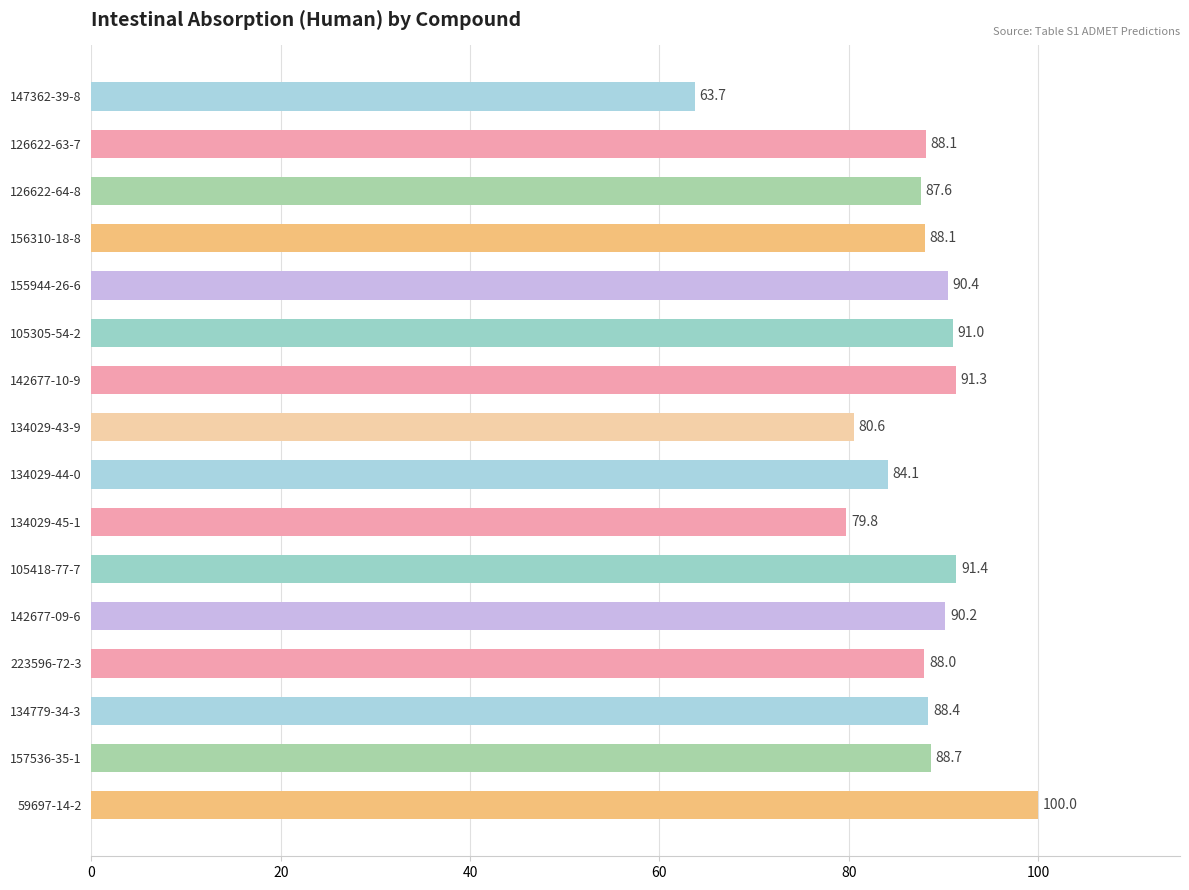

The chart shows a value of 20.5 at 59697-14-2. True or false?

False